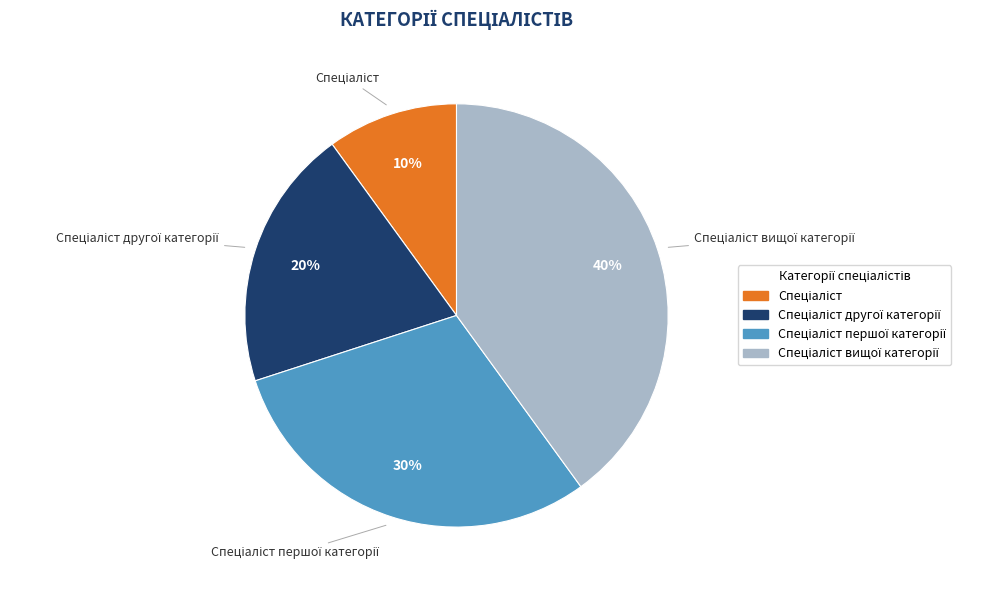

To the nearest percent, what is the difference between the largest and smallest slice percentages?

30%